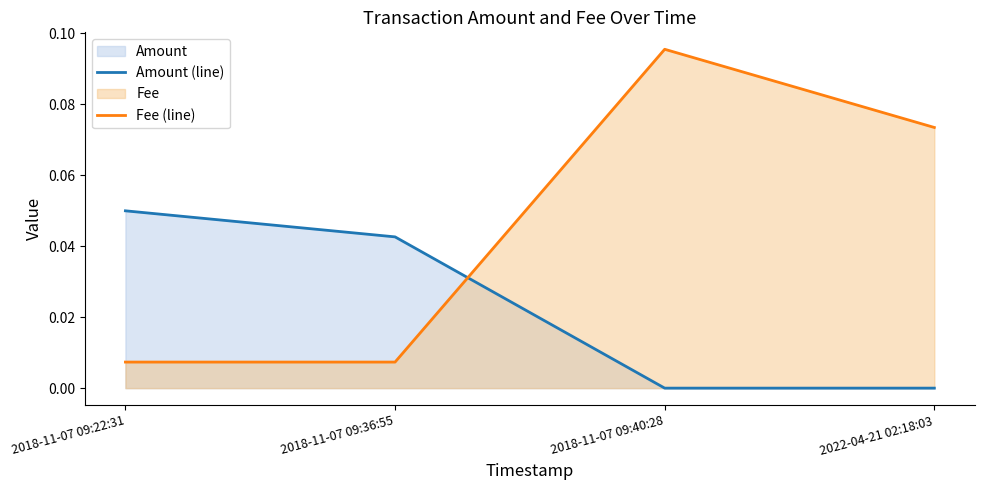

In Amount (line), how many points are lower than both neighbors (excluding endpoints)?

1